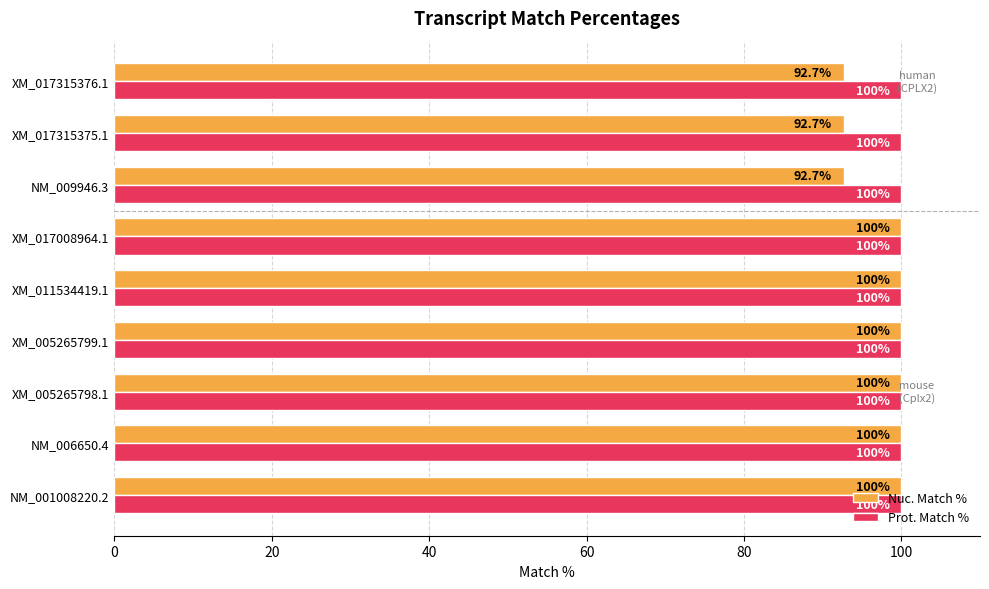

What is the average value of the Prot. Match % series?

100.0